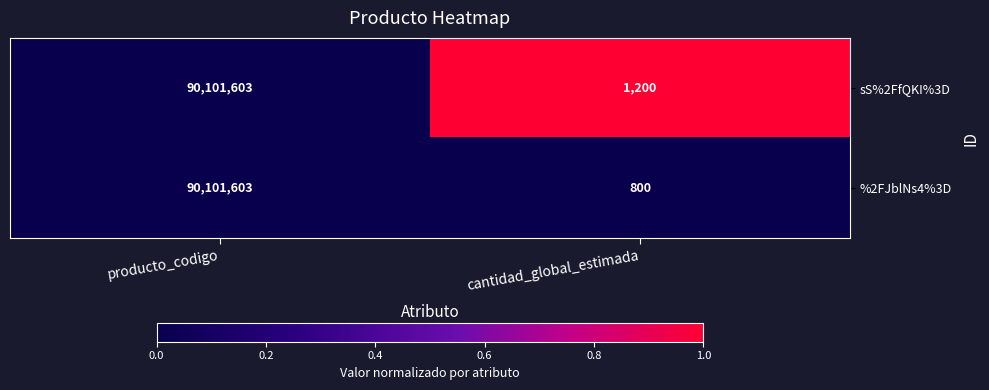

Where is sS%2FfQKI%3D nearest to the value 45051401?

cantidad_global_estimada